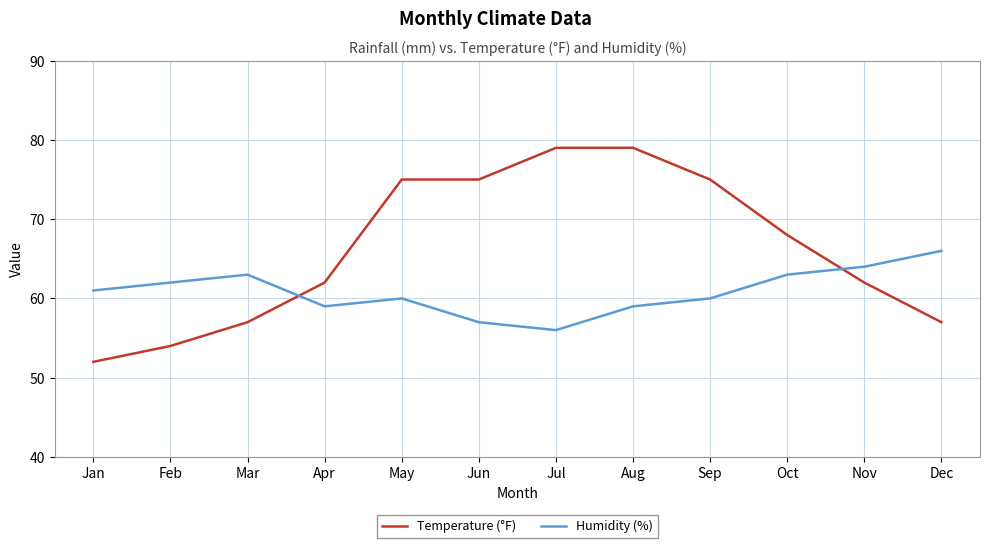

The Temperature (°F) series shows 62 at Nov. True or false?

True